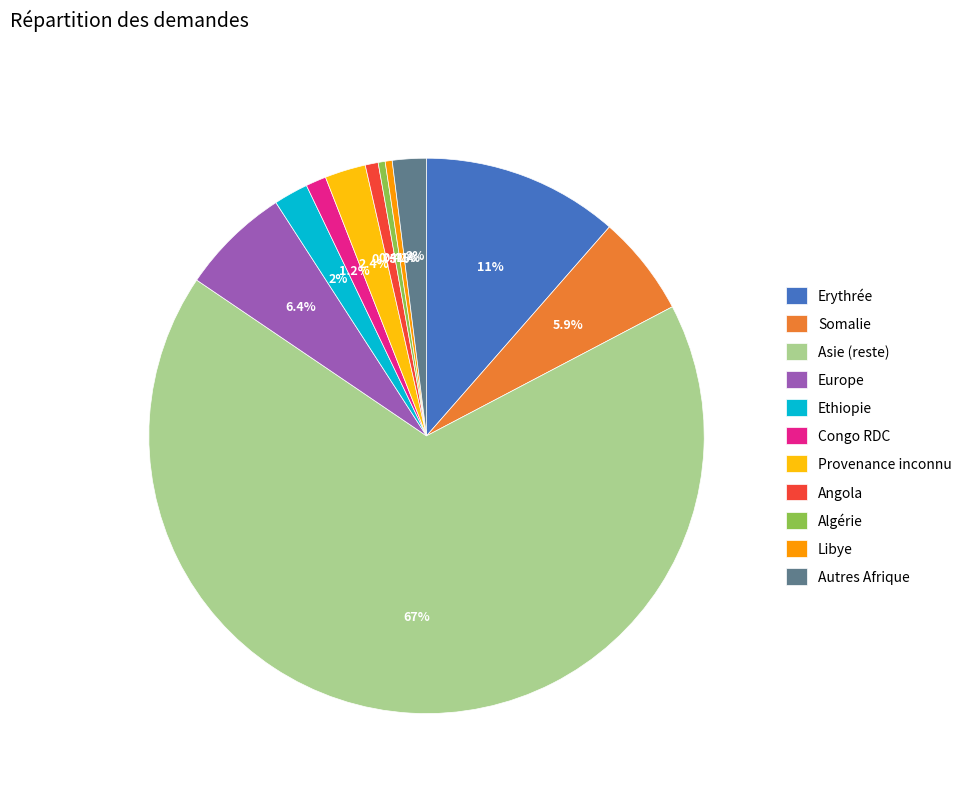

Count the number of slices in the pie.

11